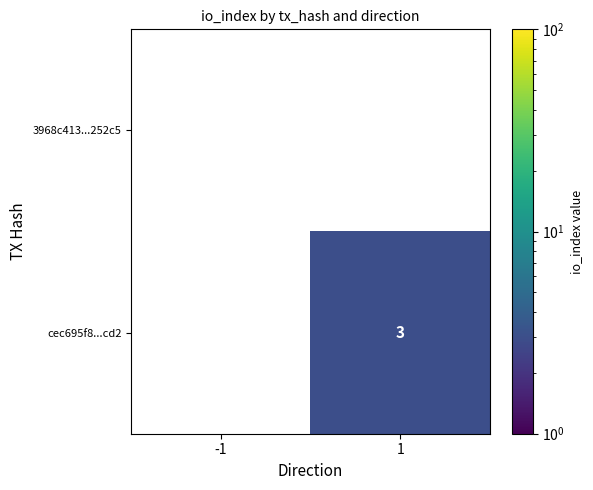

Rank the series by their maximum value, from lowest to highest.

3968c413...252c5, cec695f8...cd2